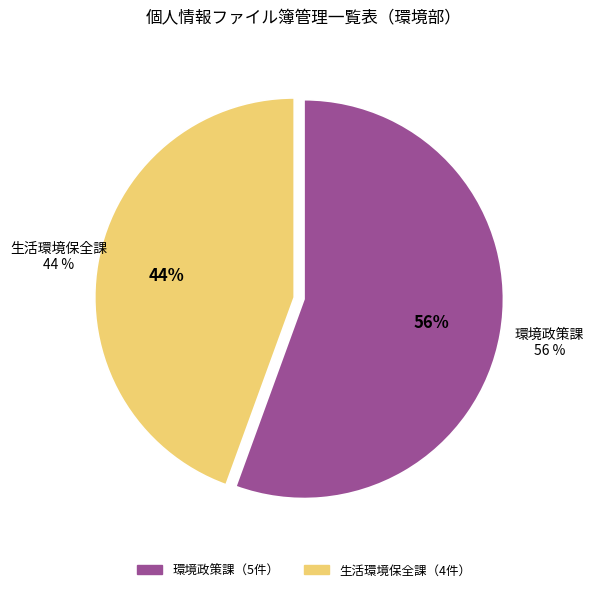

Is it true that 不法投棄・落書き通報受付管理事務ファイル is 2% of the pie?

False